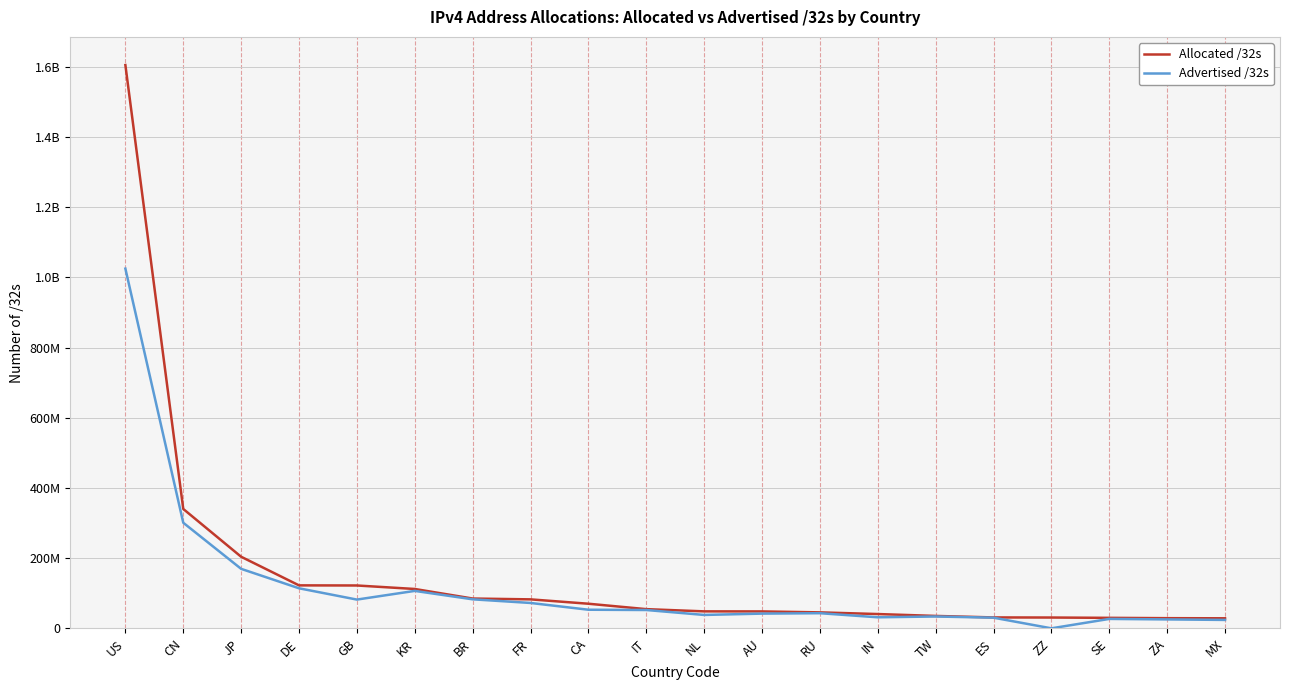

Is this an area chart (filled region under the line)?

No